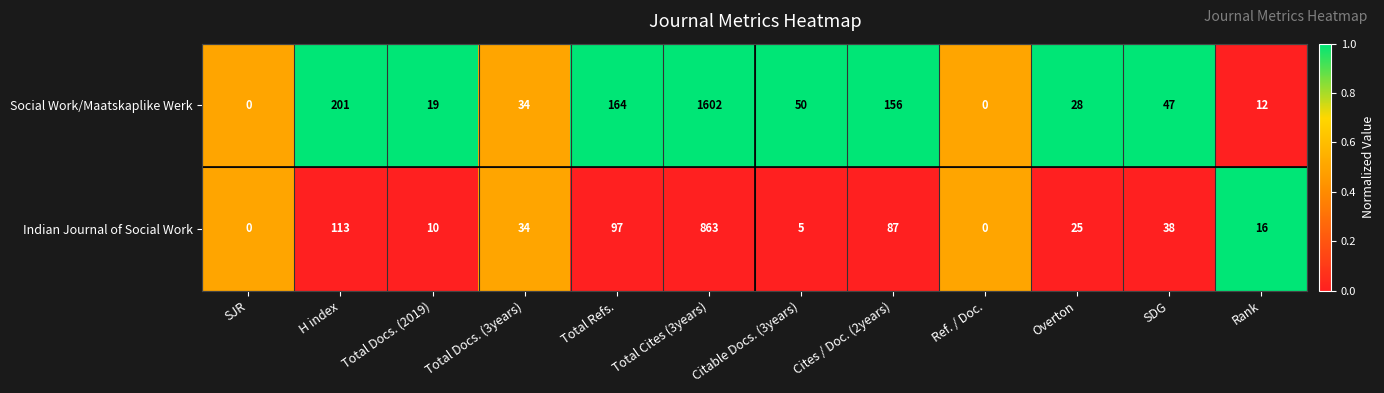

The value of Indian Journal of Social Work at Total Cites (3years) is 1294. True or false?

False